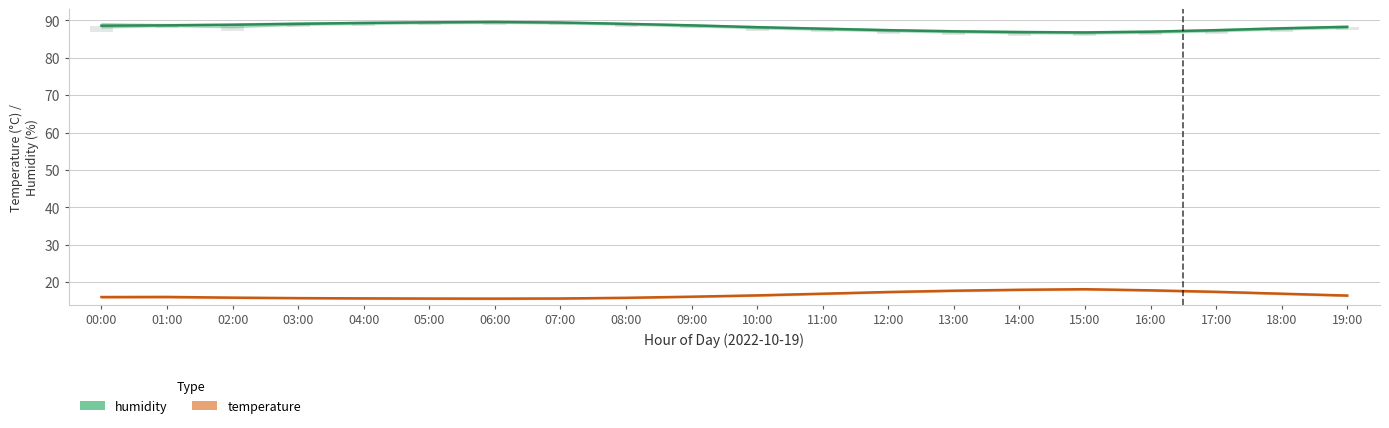

What is the difference between the humidity values at 09:00 and 11:00?

0.9